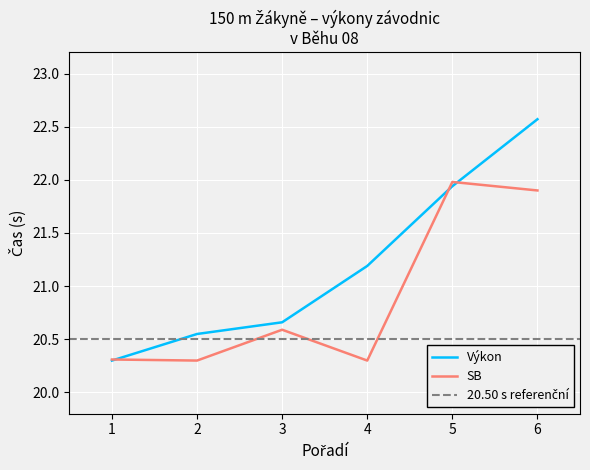

Which category has the lowest value in the Výkon series?

1